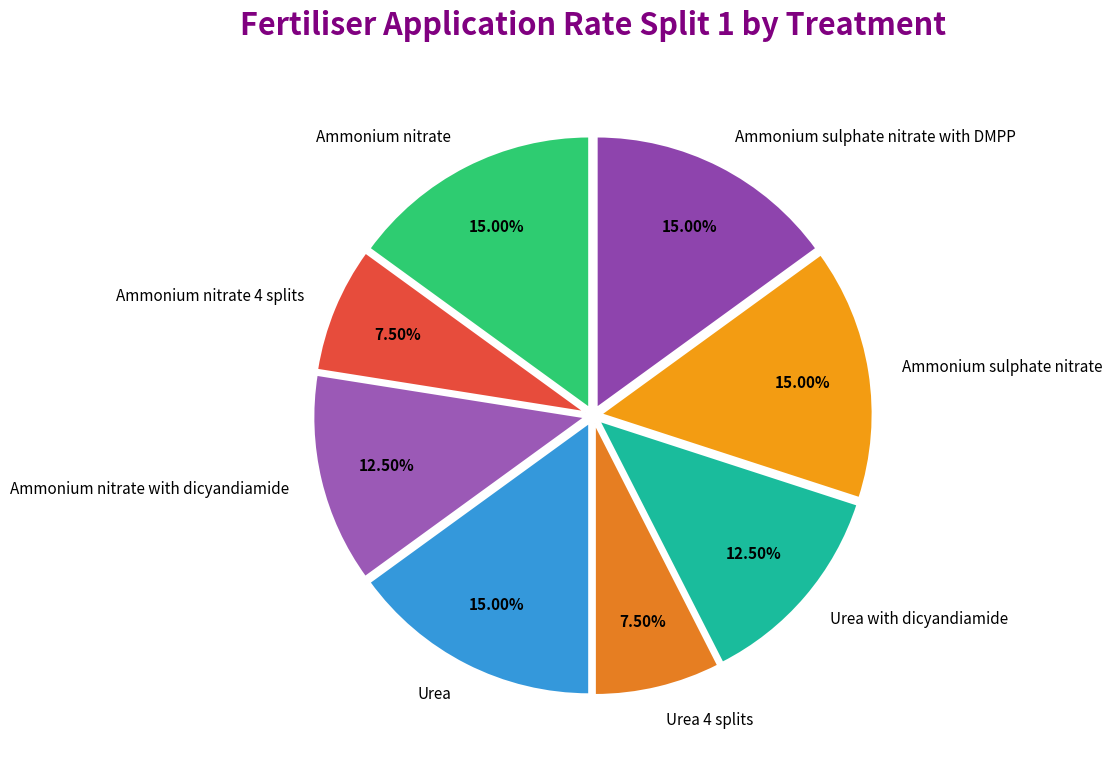

How many slices are in this pie chart?

8